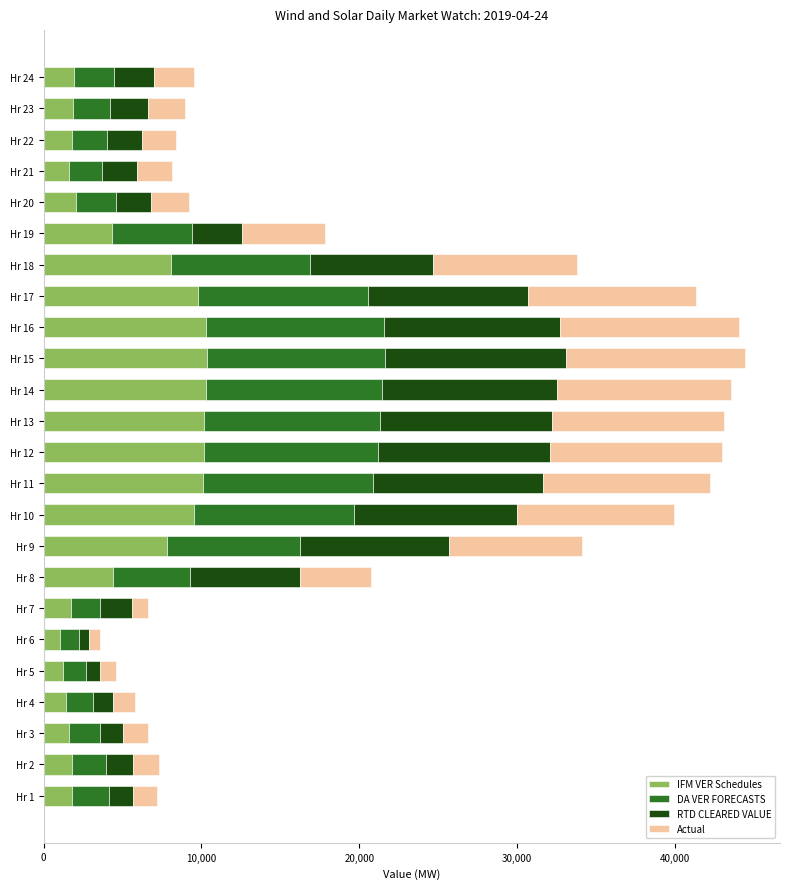

What is the total value across all series at Hr 20?

9234.8